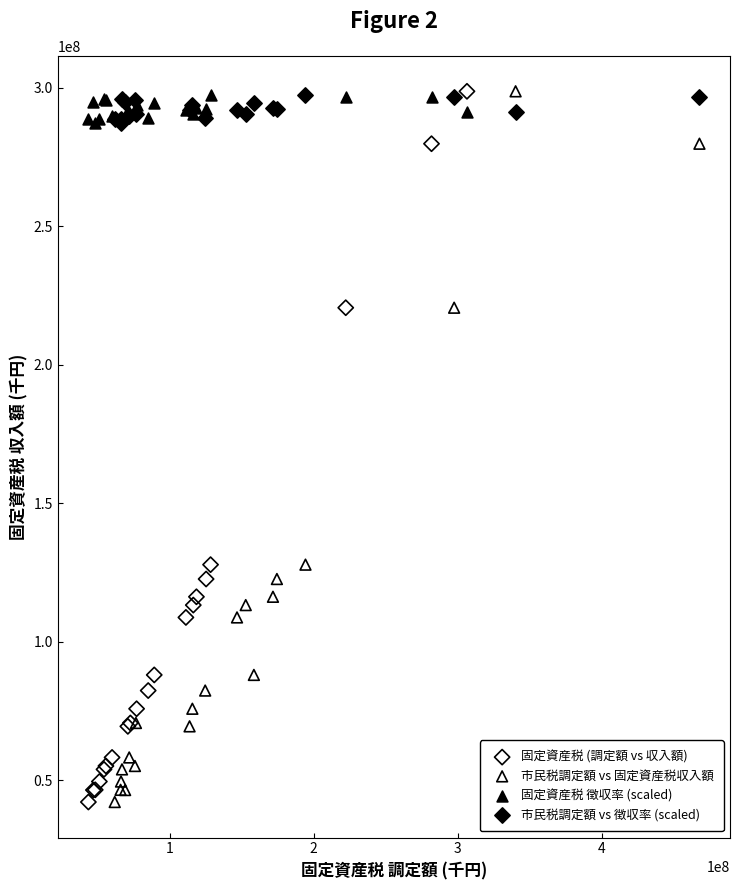

What are all the series names shown in the legend?

固定資産税 (調定額 vs 収入額), 市民税調定額 vs 固定資産税収入額, 固定資産税 徴収率 (scaled), 市民税調定額 vs 徴収率 (scaled)